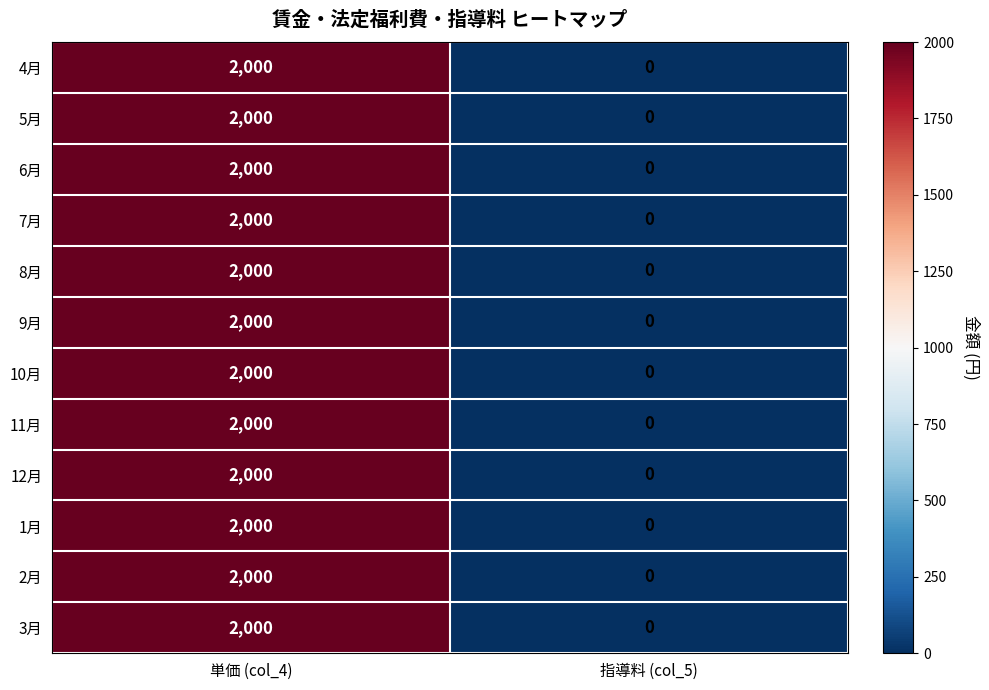

At how many categories does at least one series exceed 466?

1